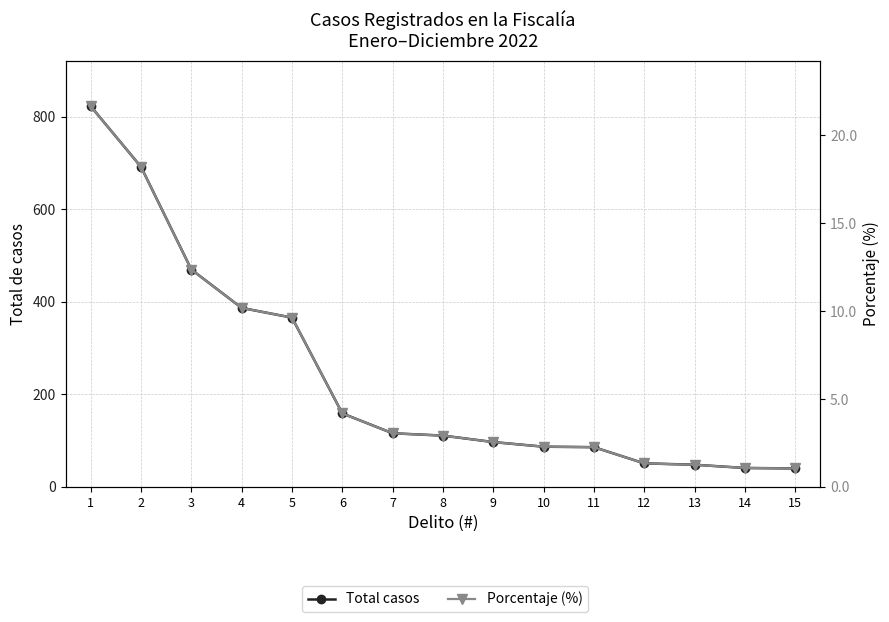

What is the highest value of the Total casos series?

823.0